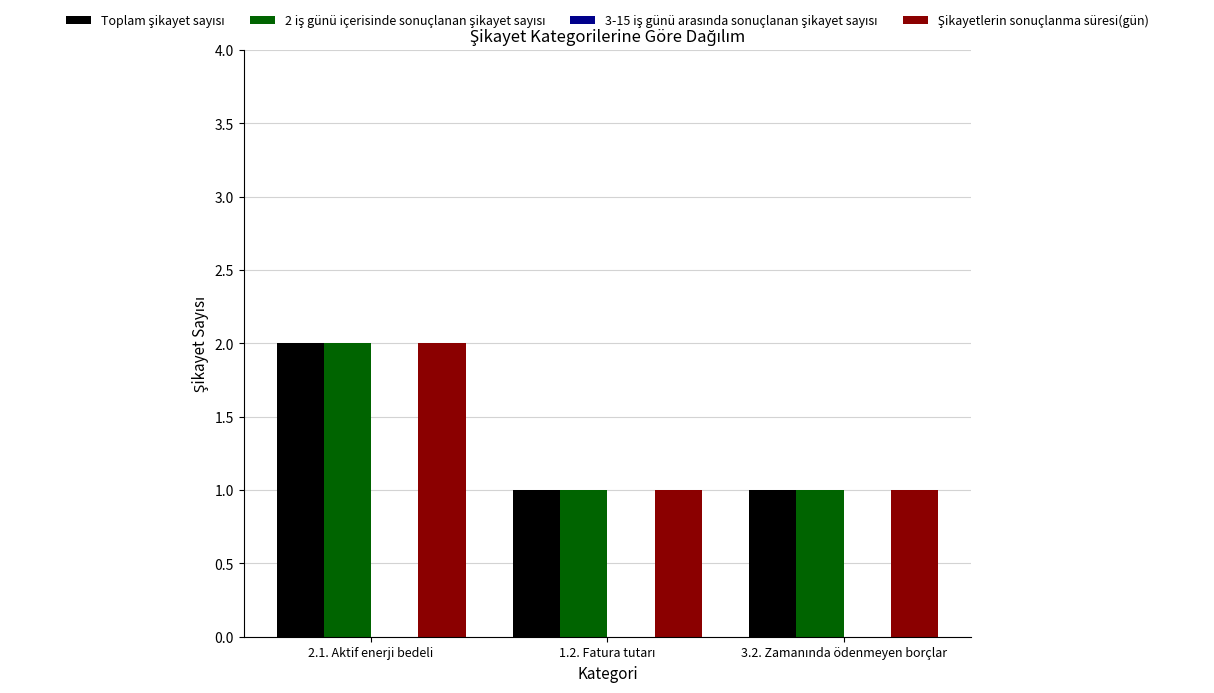

At which category is the sum across all series the highest?

2.1. Aktif enerji bedeli